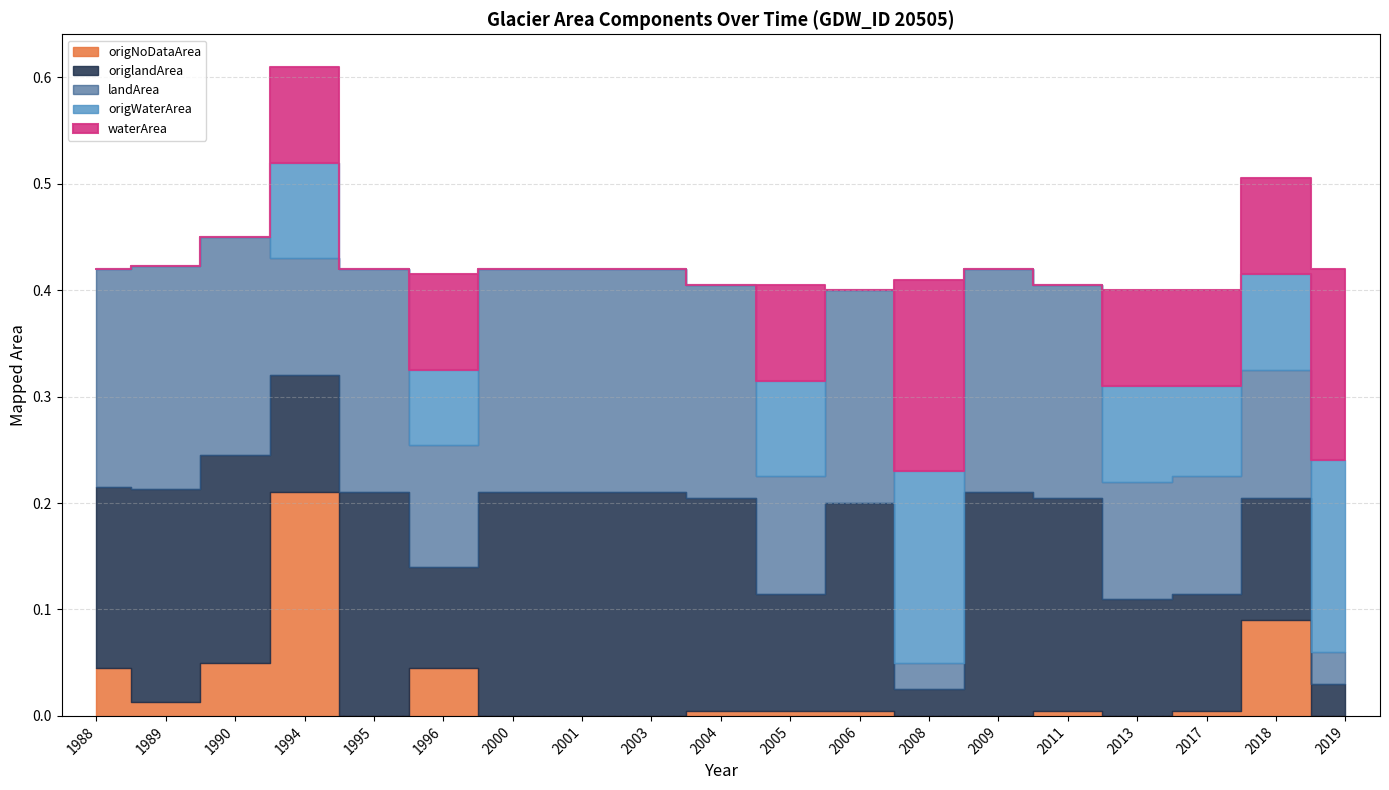

What is the sum of all waterArea values?

0.9